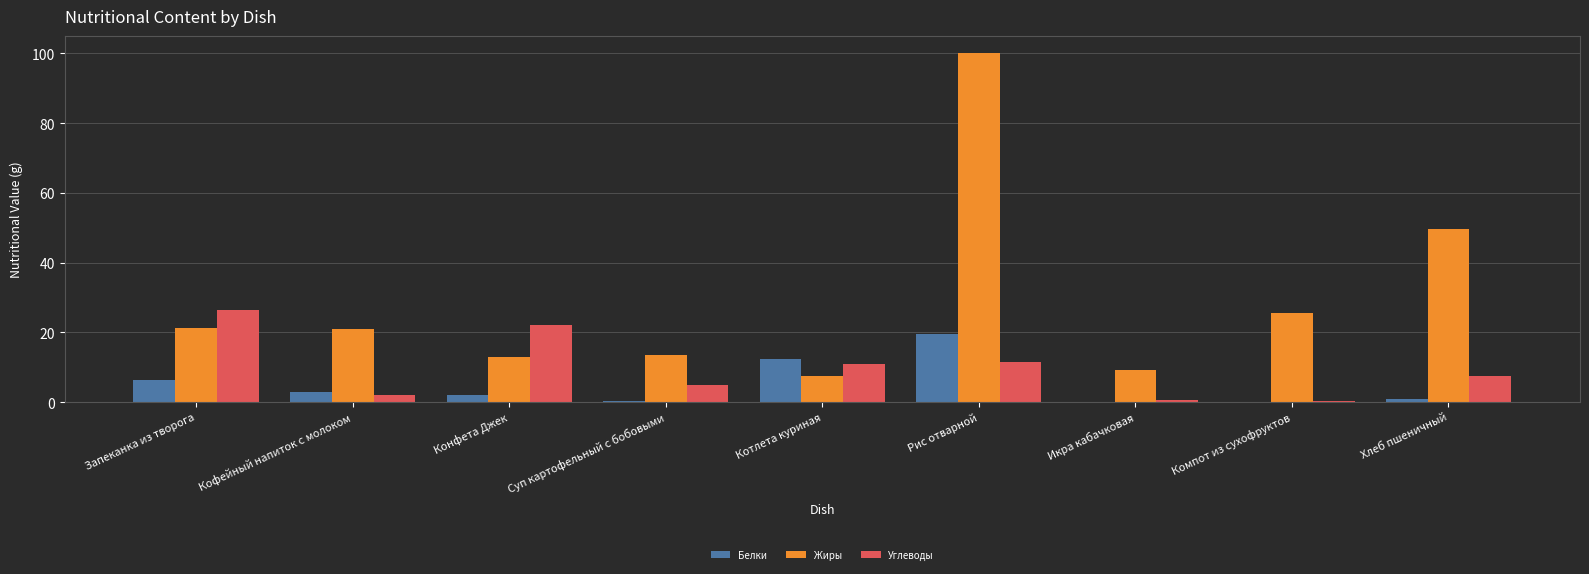

Does the chart contain stacked bars?

No